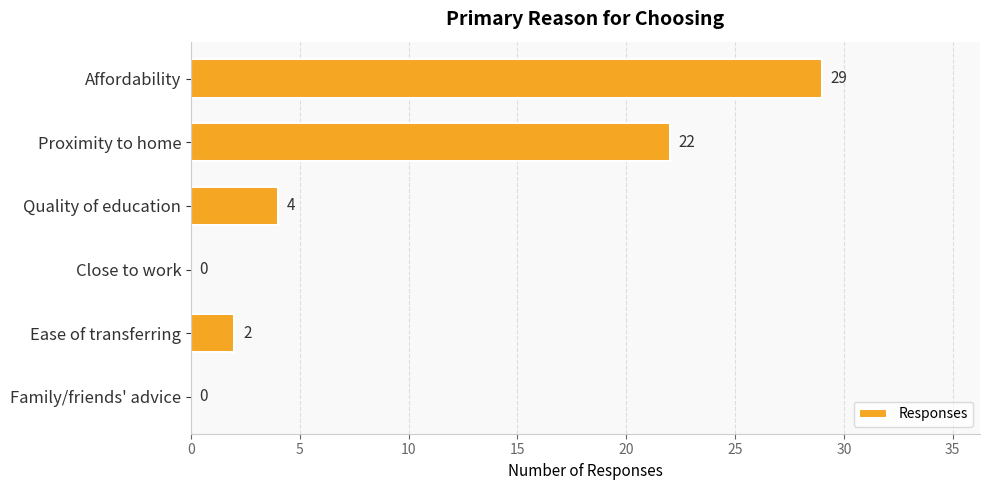

Are the bars horizontal?

Yes